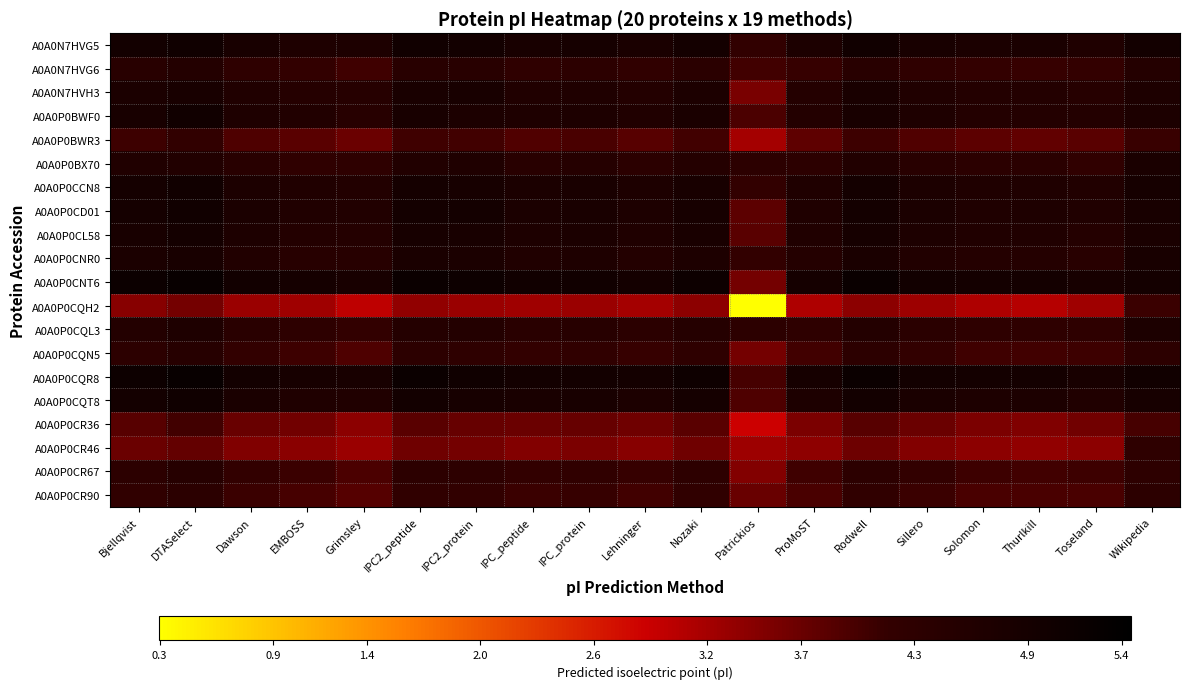

What is the spread (max minus min) of values at IPC2_peptide?

1.8